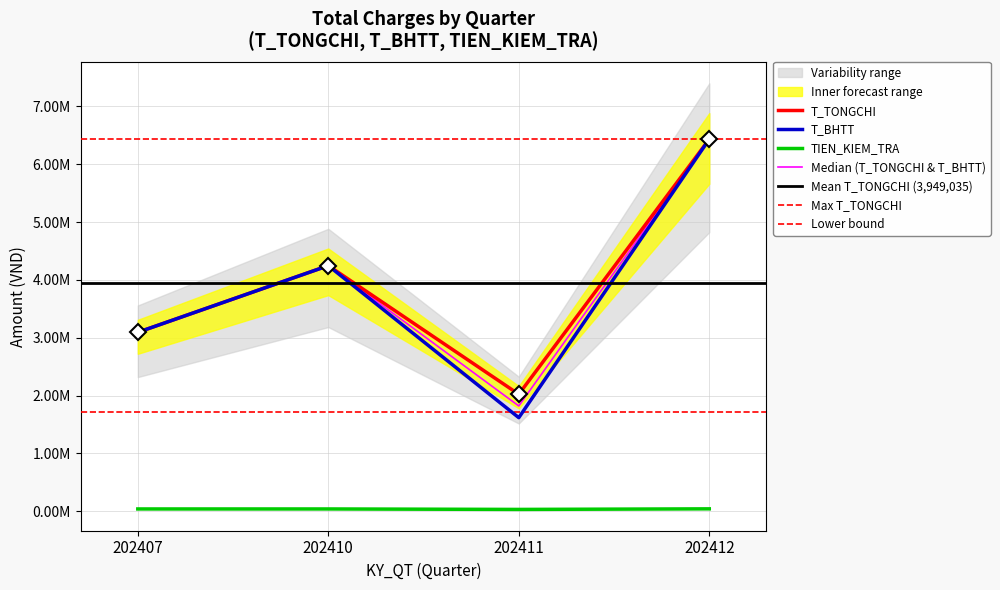

At which category does T_BHTT reach its first local valley?

202411